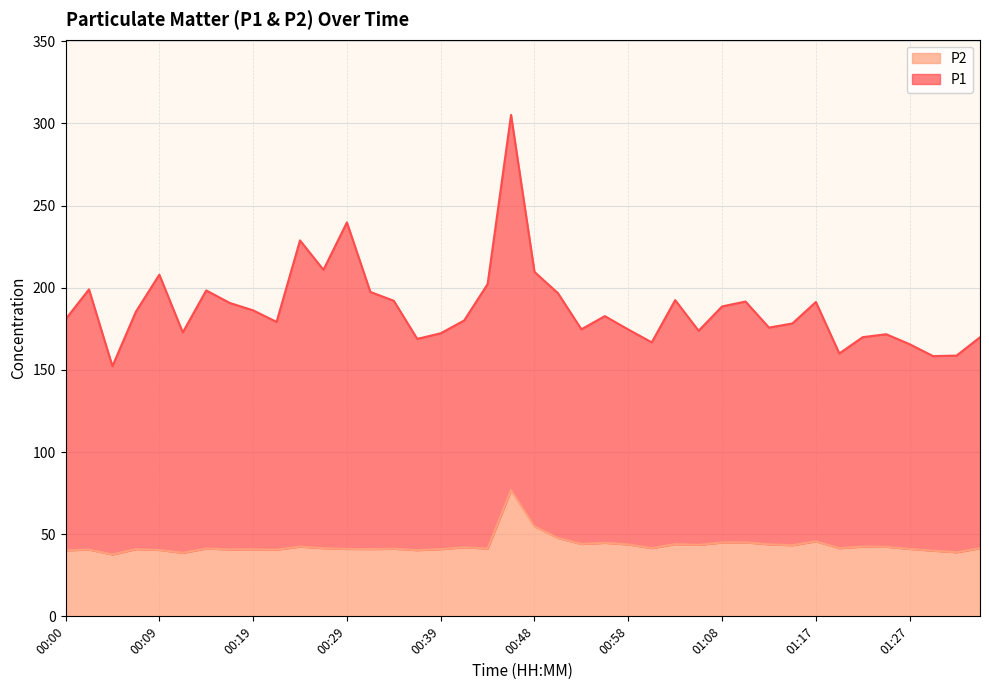

What is the average value of the P2 series?

43.1